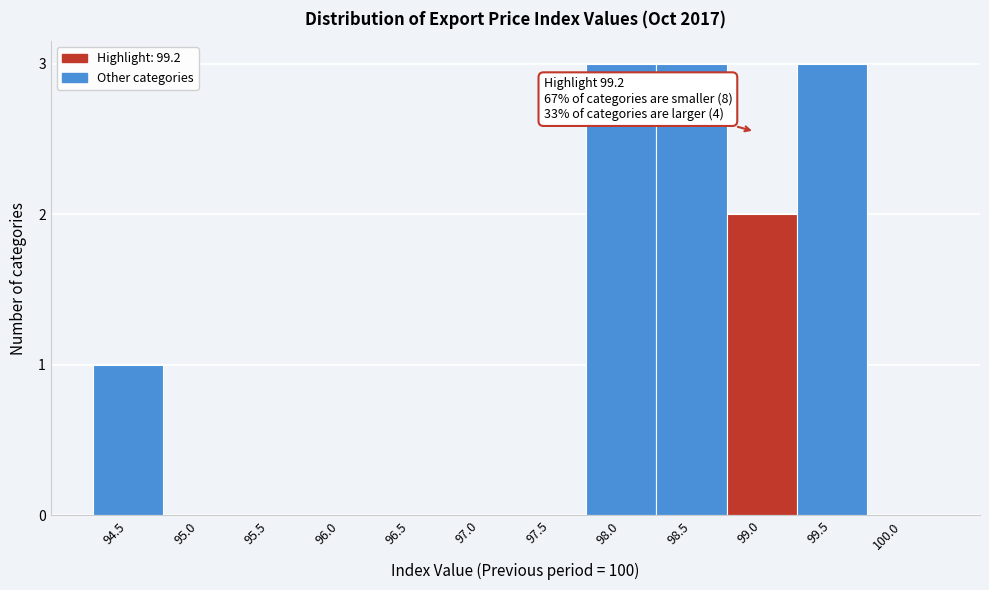

Reading left to right, extract all data points from this chart.

94.5=1	95.0=0	95.5=0	96.0=0	96.5=0	97.0=0	97.5=0	98.0=3	98.5=3	99.0=2	99.5=3	100.0=0